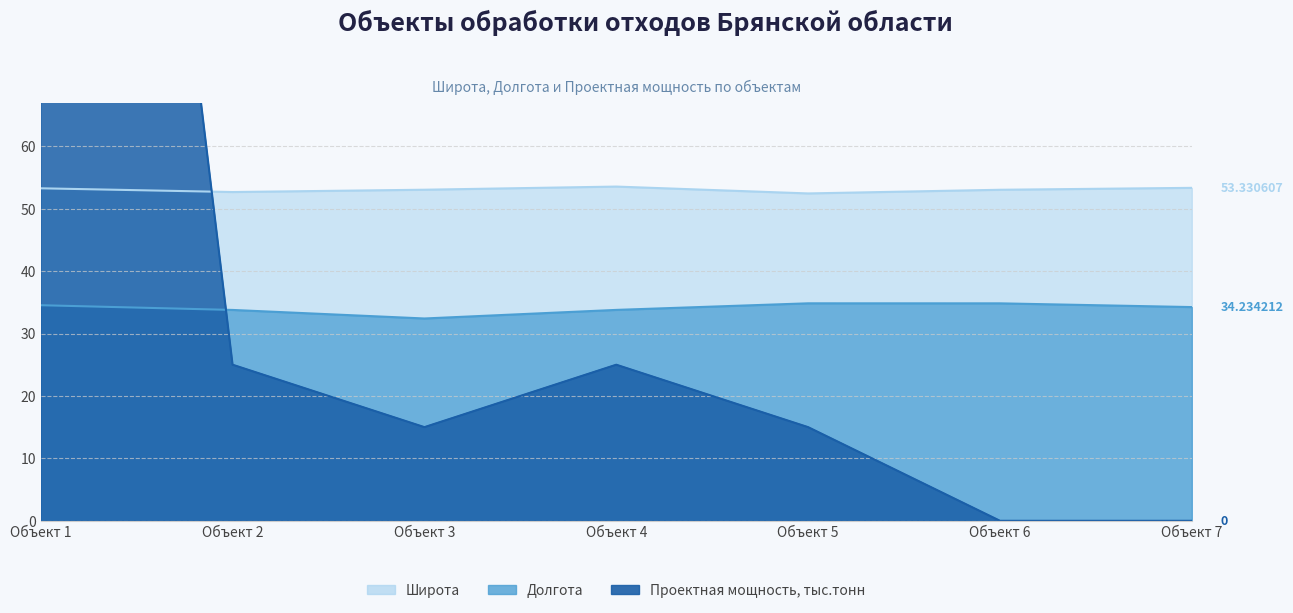

At which category does Долгота reach its first local peak?

5